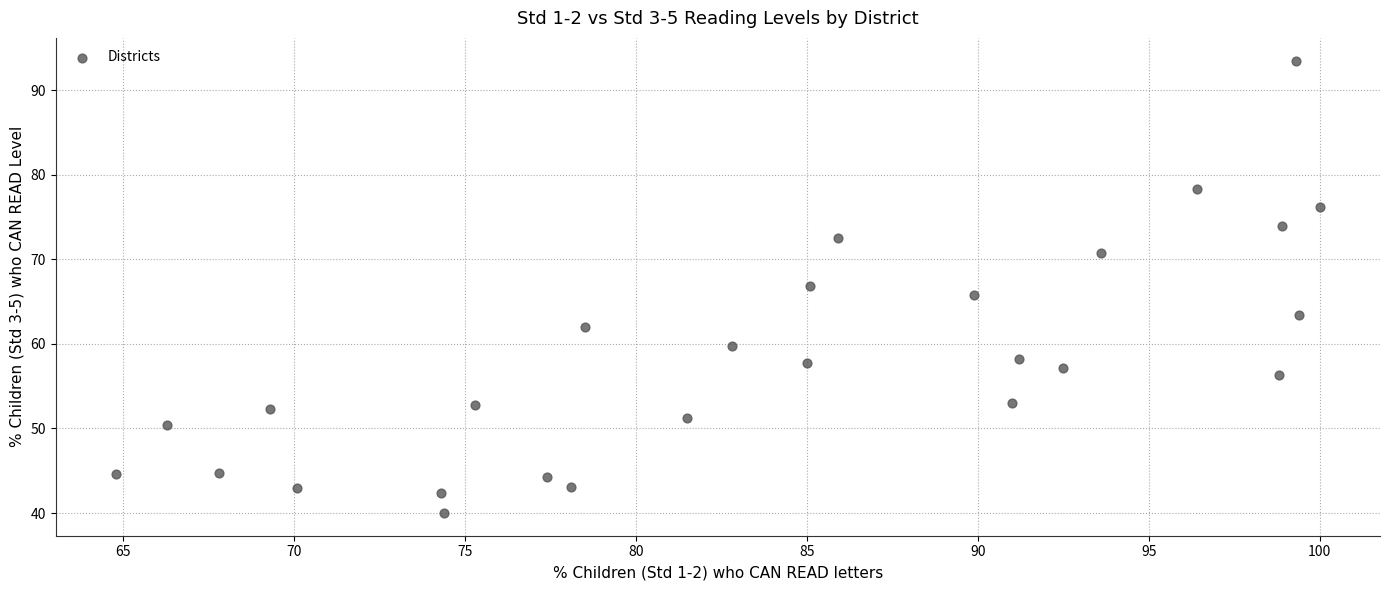

What is the range of Y values (max minus min)?

53.5